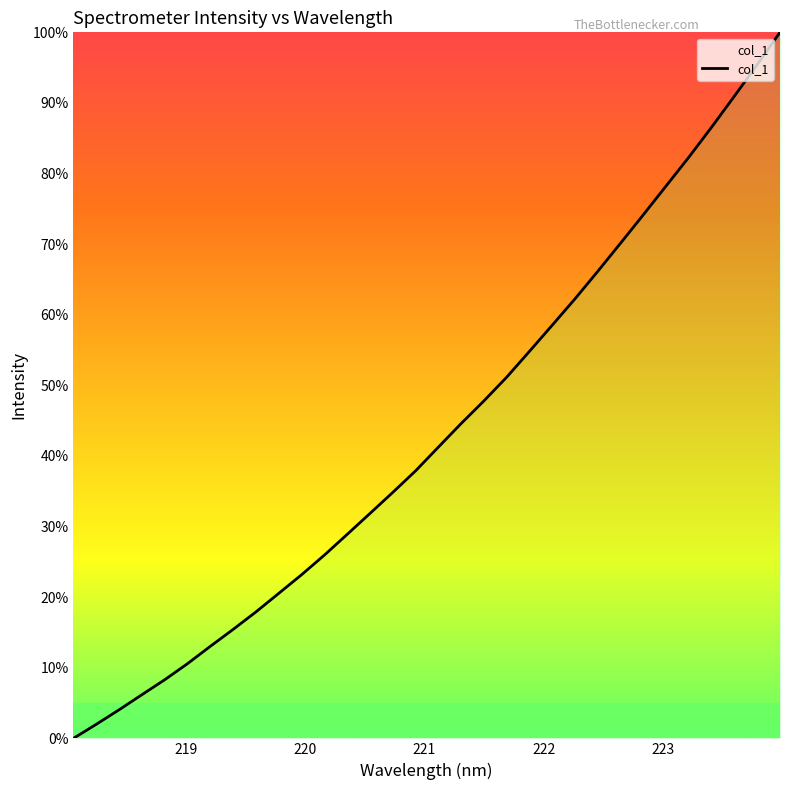

What is the greatest value displayed?

100.0